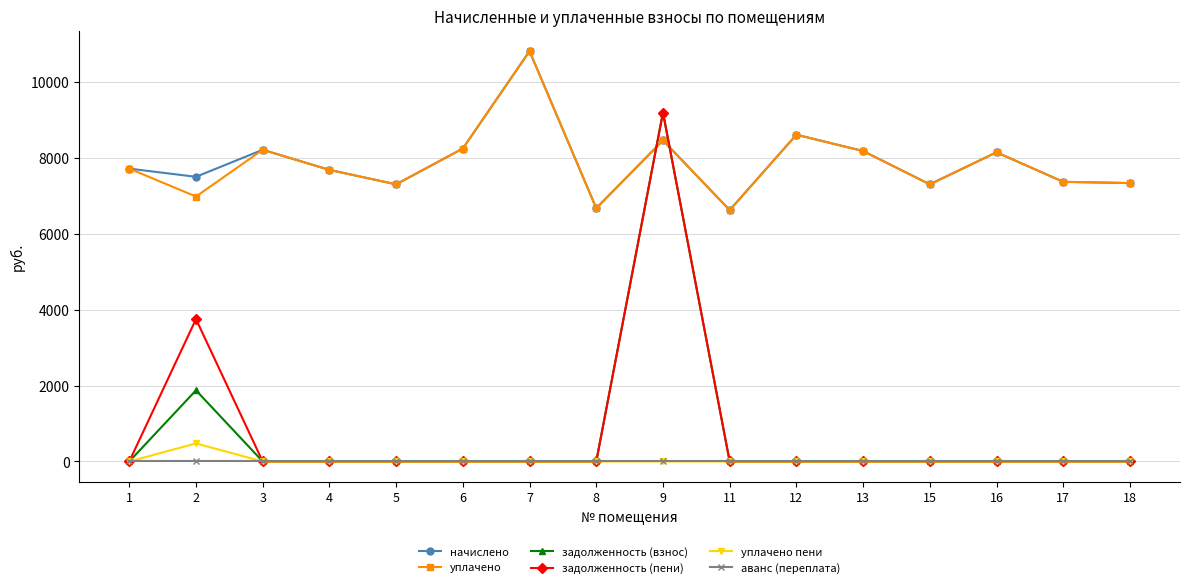

True or false: уплачено and уплачено пени cross at least once.

False